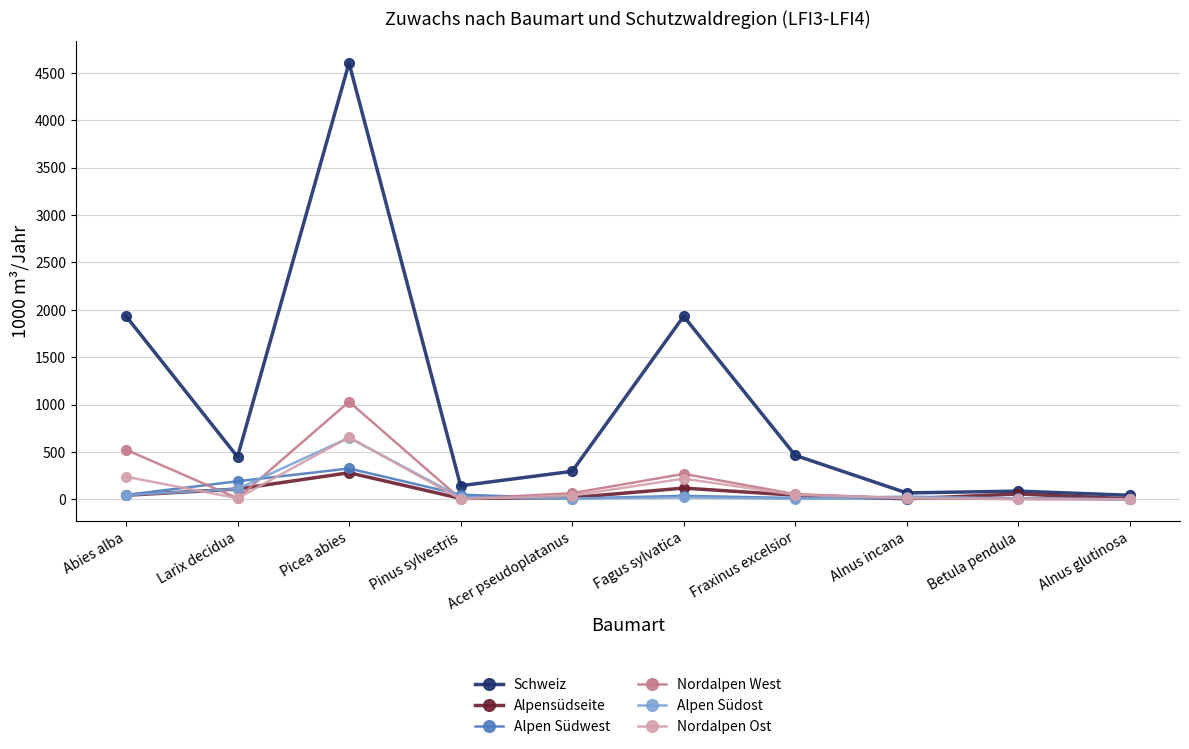

How many series are shown in this chart?

6